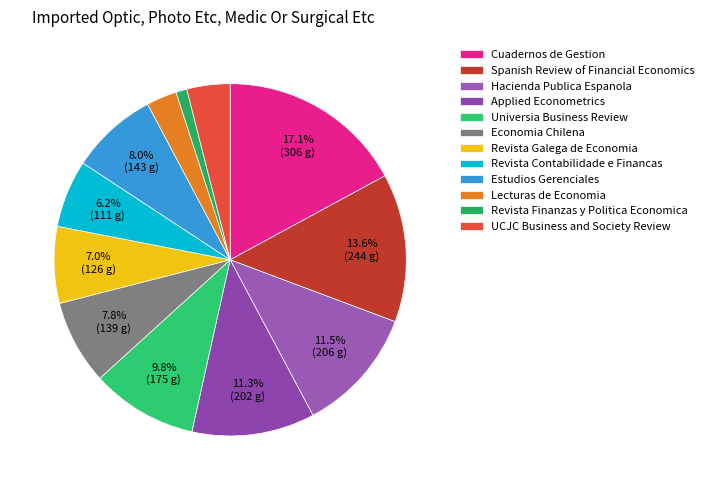

Rank the categories by value from highest to lowest.

Cuadernos de Gestion, Spanish Review of Financial Economics, Hacienda Publica Espanola, Applied Econometrics, Universia Business Review, Estudios Gerenciales, Economia Chilena, Revista Galega de Economia, Revista Contabilidade e Financas, UCJC Business and Society Review, Lecturas de Economia, Revista Finanzas y Politica Economica